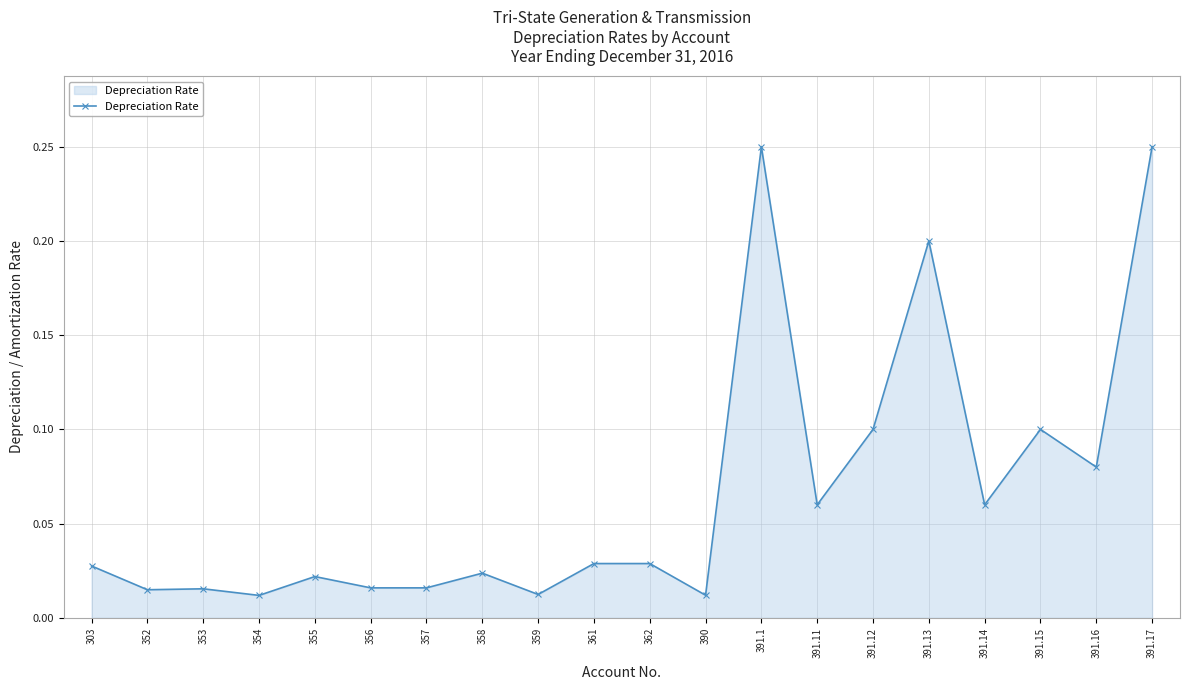

What is the sum of all values?

1.3